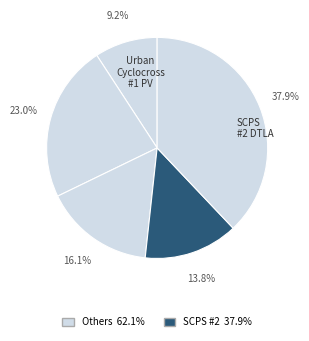

How many segments does this pie chart have?

5